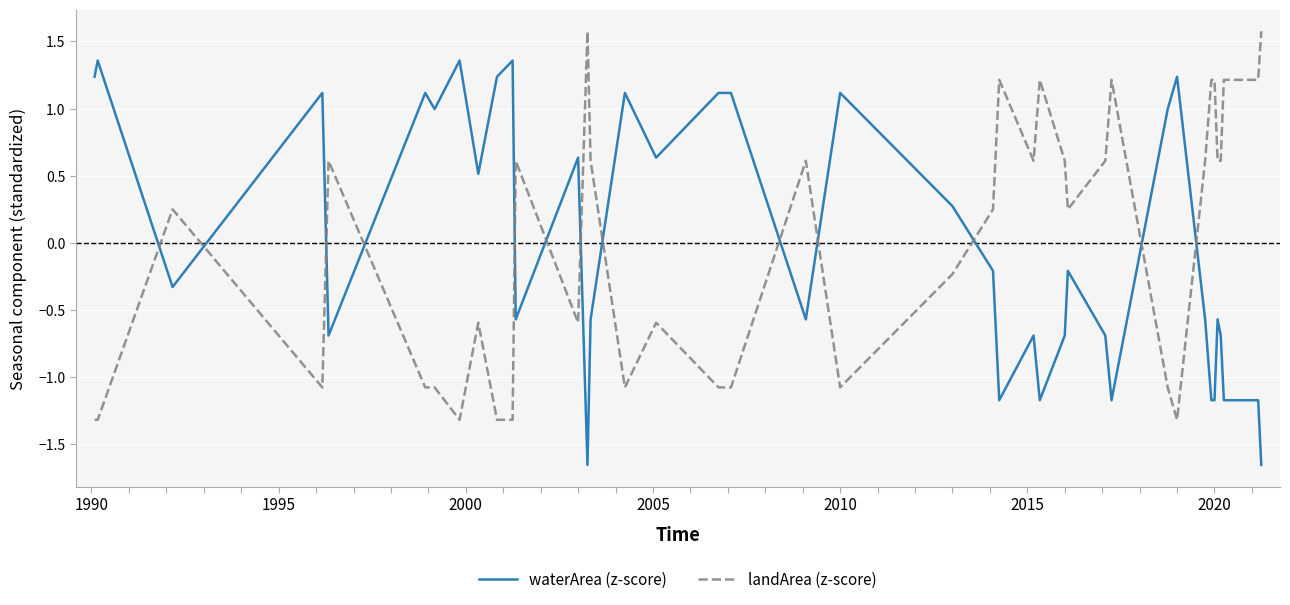

How many lines are shown in the chart?

2